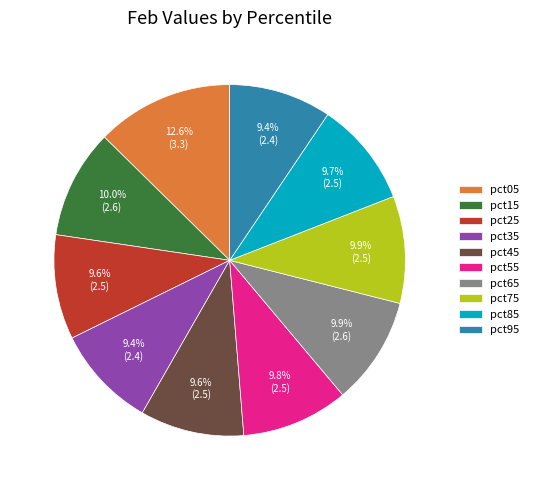

To the nearest percent, what is the combined percentage of pct35 and pct55?

19%